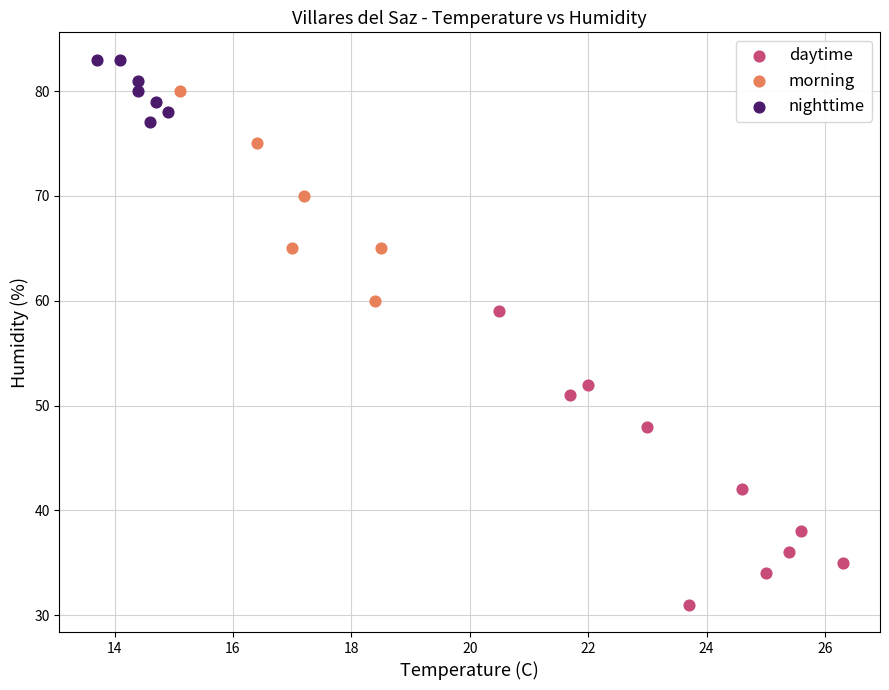

Which series contains the lowest Y value?

daytime